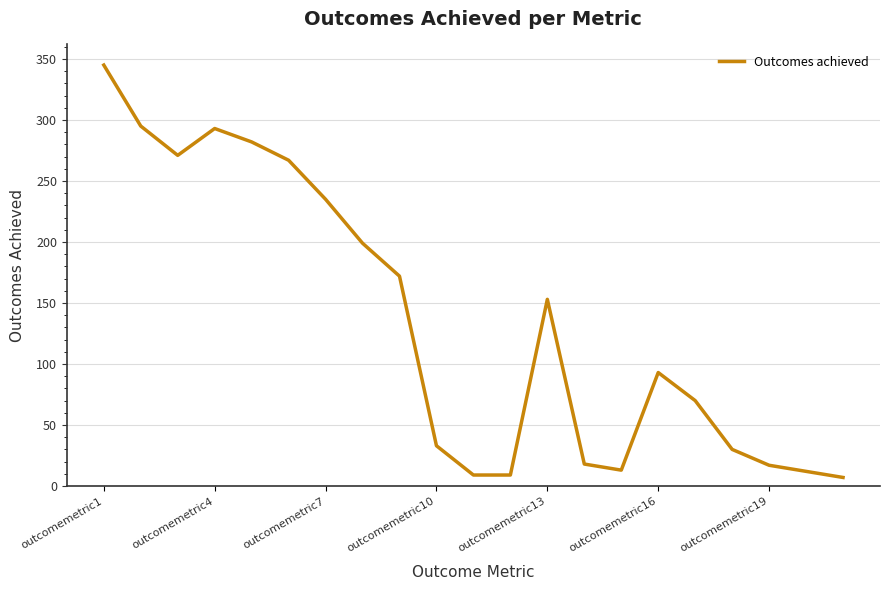

What is the greatest value displayed?

345